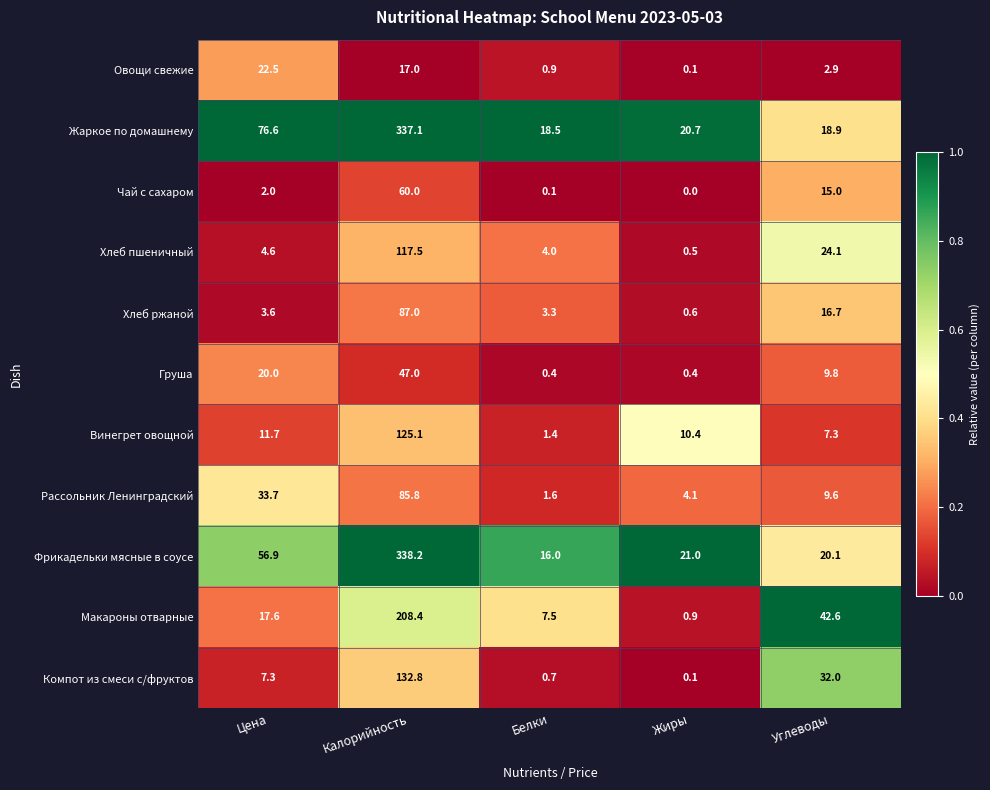

Is it true that Фрикадельки мясные в соусе equals 33.9 at Цена?

False